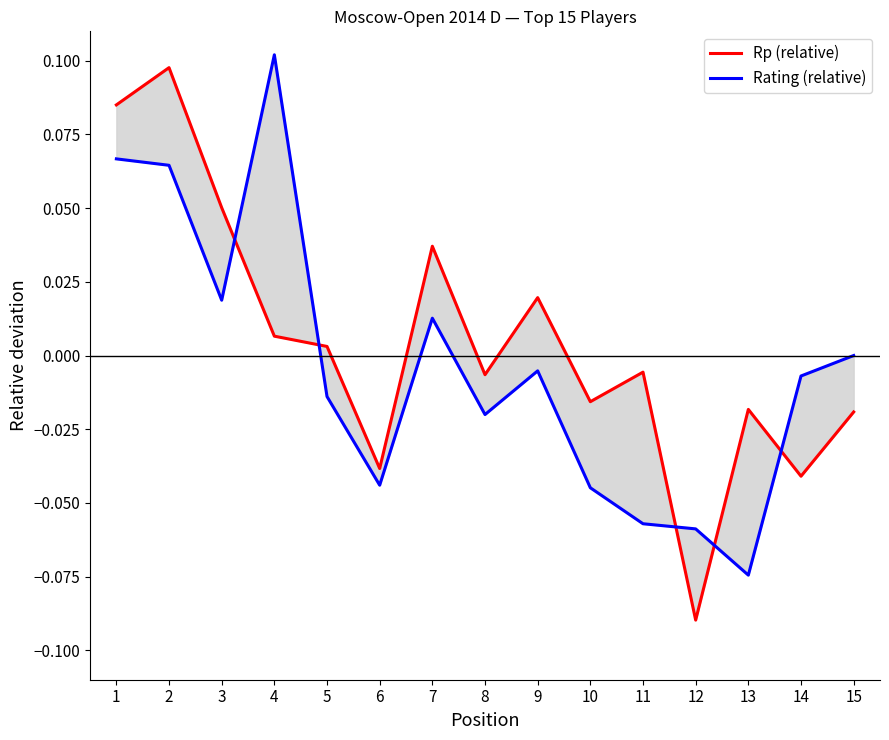

What is the maximum value shown in the chart?

0.1